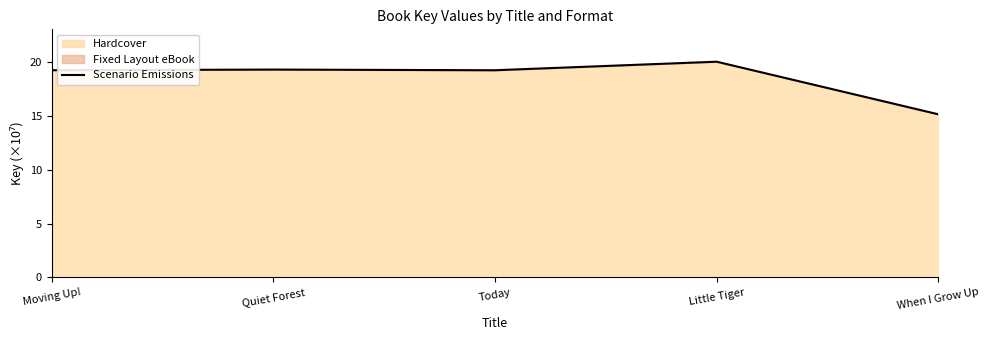

Which label corresponds to the largest value in the chart?

Little Tiger